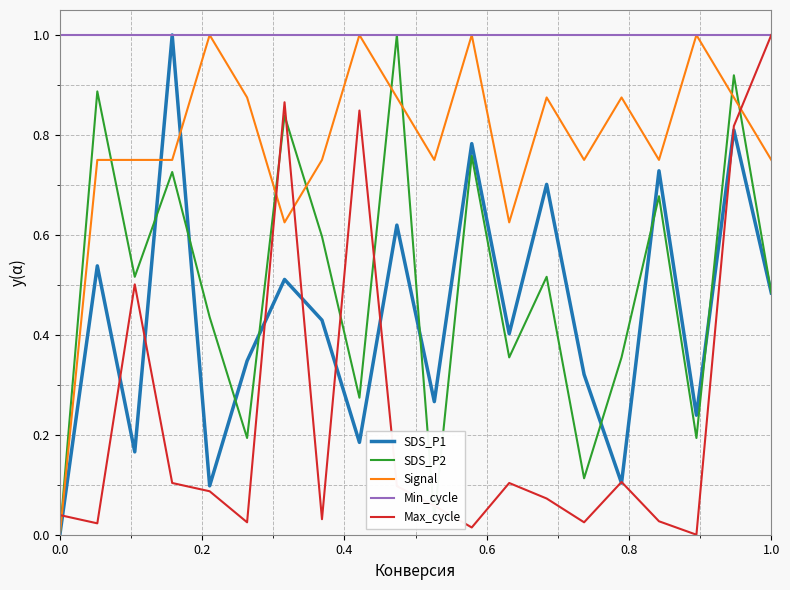

True or false: Signal and Max_cycle intersect in this chart.

True